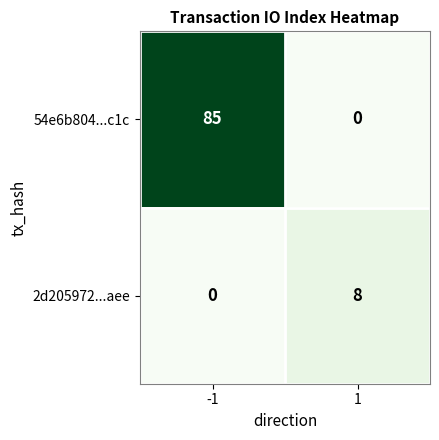

Rank the series by their average value, from lowest to highest.

2d205972...aee, 54e6b804...c1c